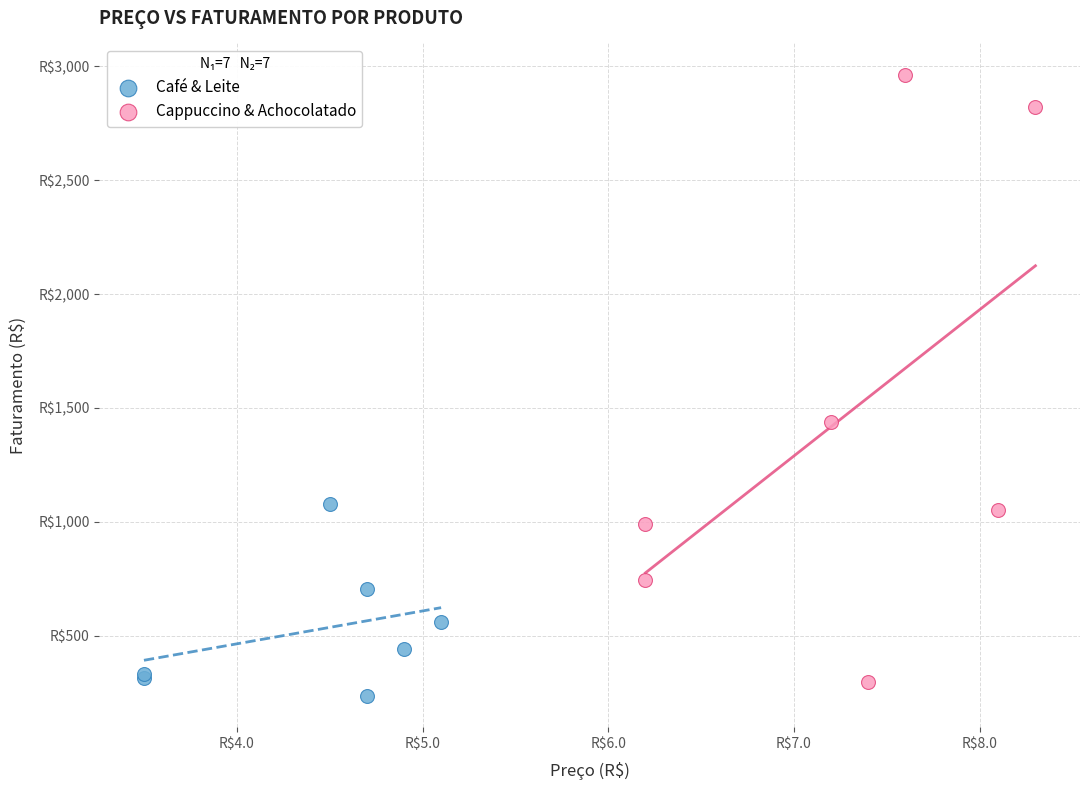

Which series reaches the minimum Y coordinate?

Café & Leite